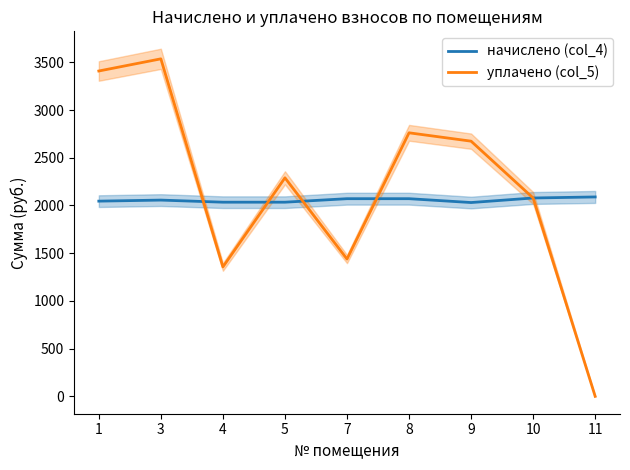

At 3, list the series in order from largest to smallest.

уплачено (col_5), начислено (col_4)